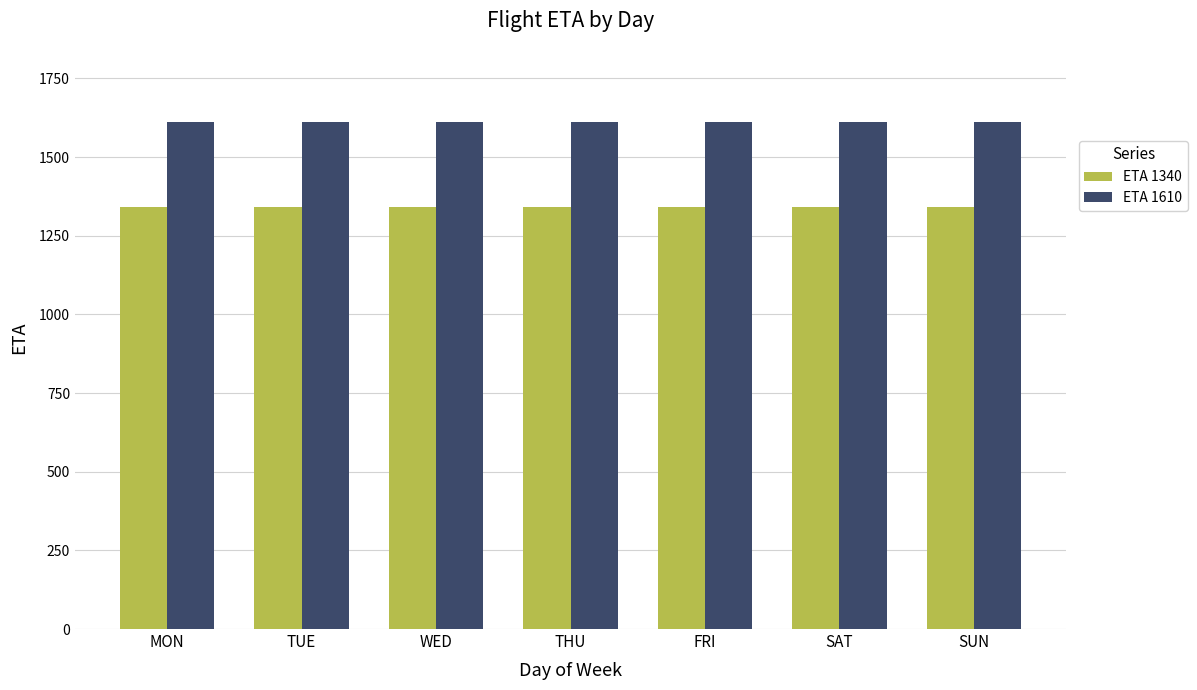

Reading left to right, extract all data points from this chart.

ETA 1340: 1340	1340	1340	1340	1340	1340	1340
ETA 1610: 1610	1610	1610	1610	1610	1610	1610